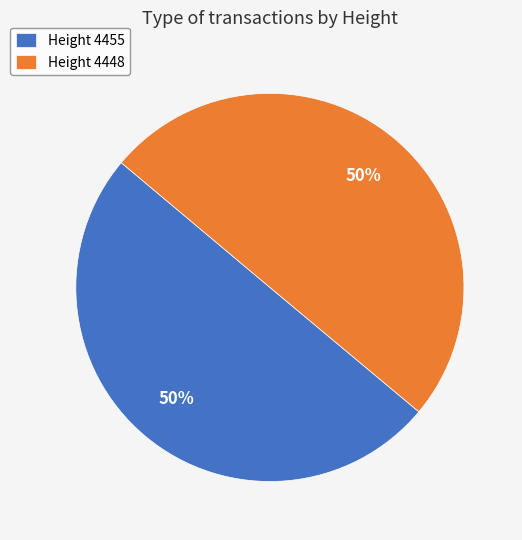

Is the sum of Height 4455 and Height 4448 greater than half?

Yes